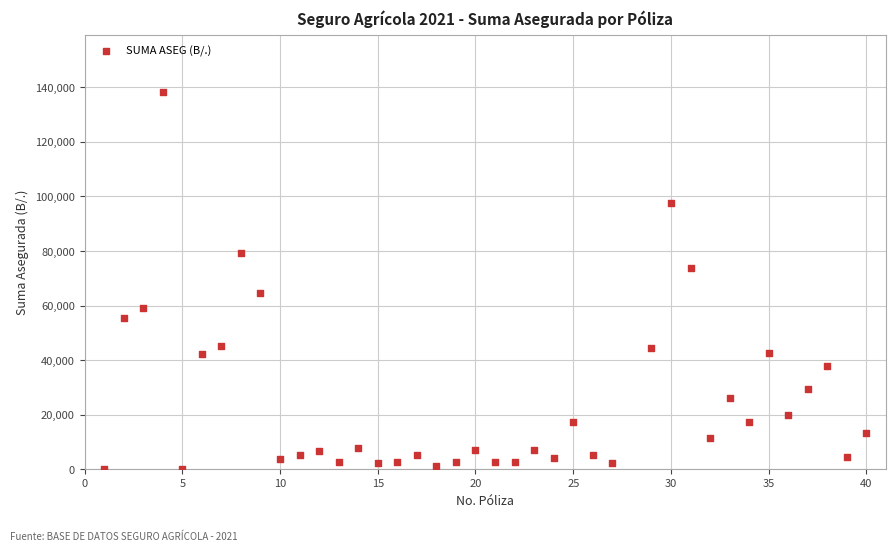

What is the range of Y values (max minus min)?

138300.0